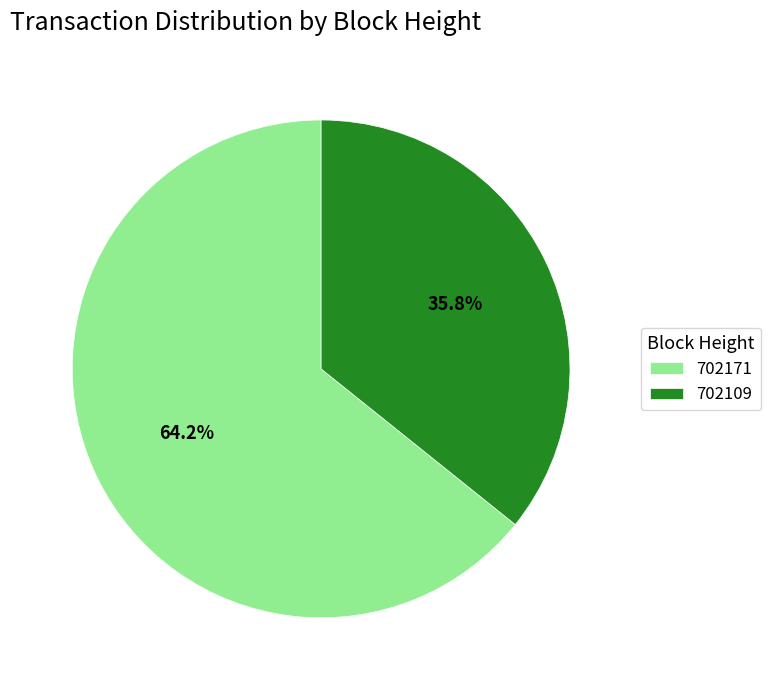

Which slice is the largest?

702171